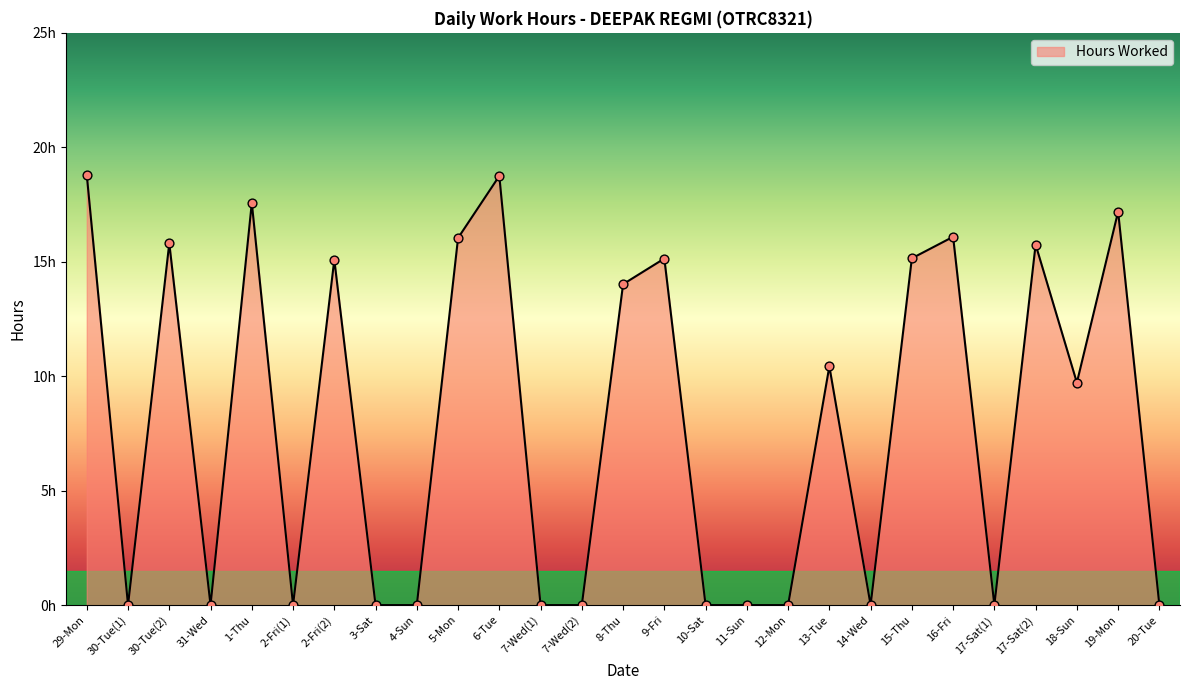

Which has a higher value, 15-Thu or 19-Mon?

19-Mon